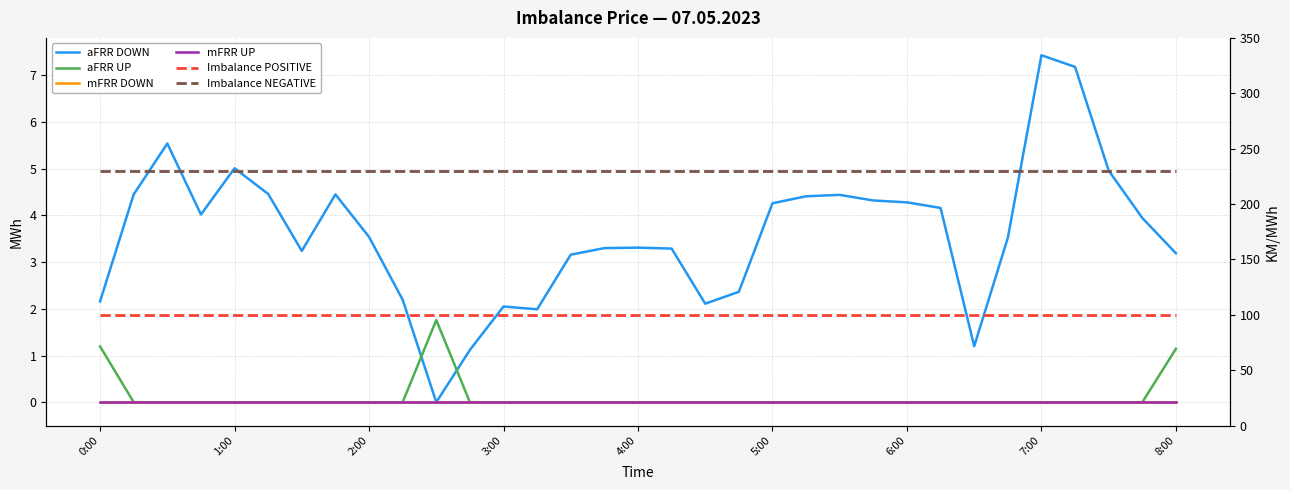

True or false: Imbalance NEGATIVE and mFRR UP intersect in this chart.

False